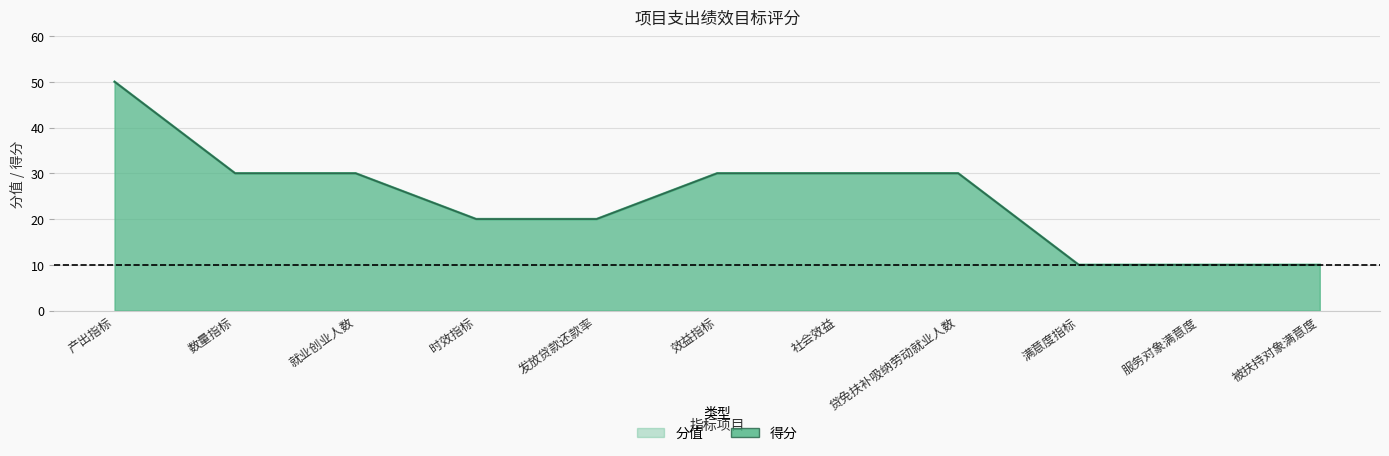

What is the maximum value for 分值?

50